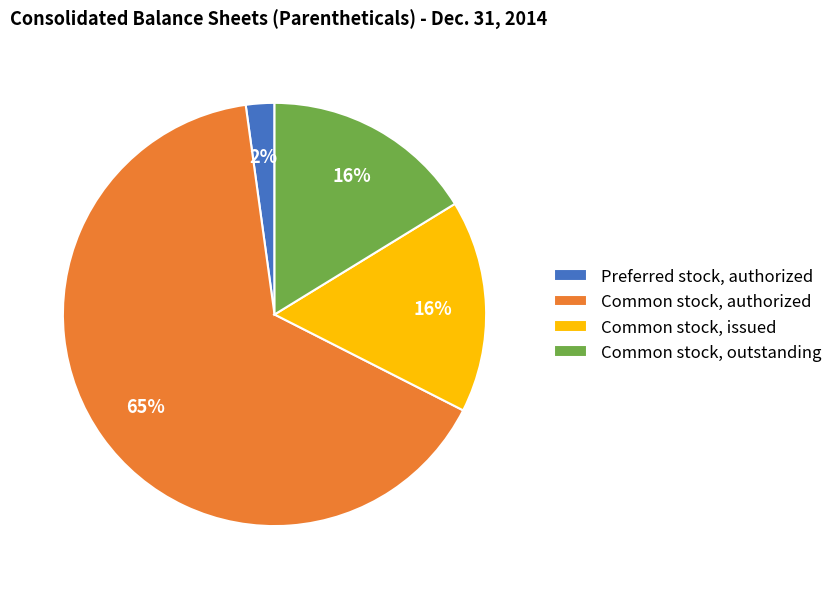

Is the sum of Common stock, outstanding and Common stock, issued greater than half?

No